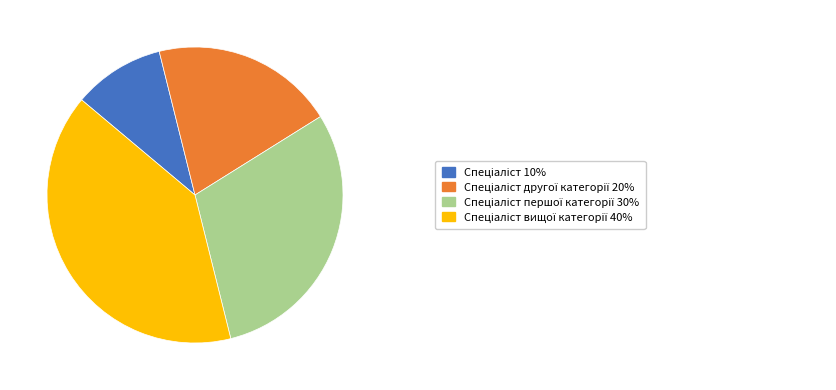

How many slices are in this pie chart?

4